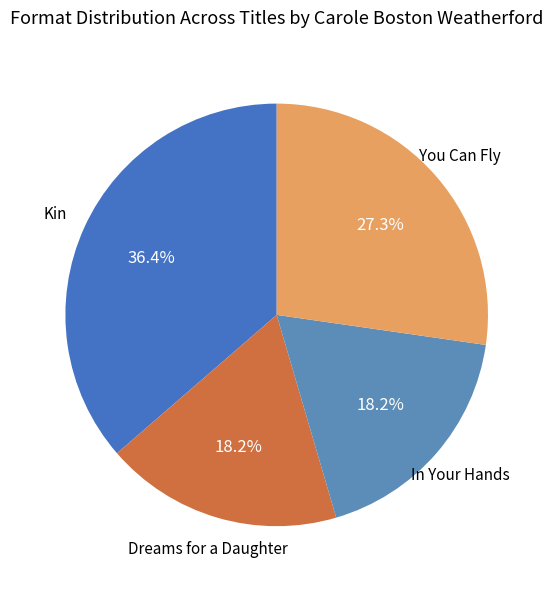

How many segments does this pie chart have?

4